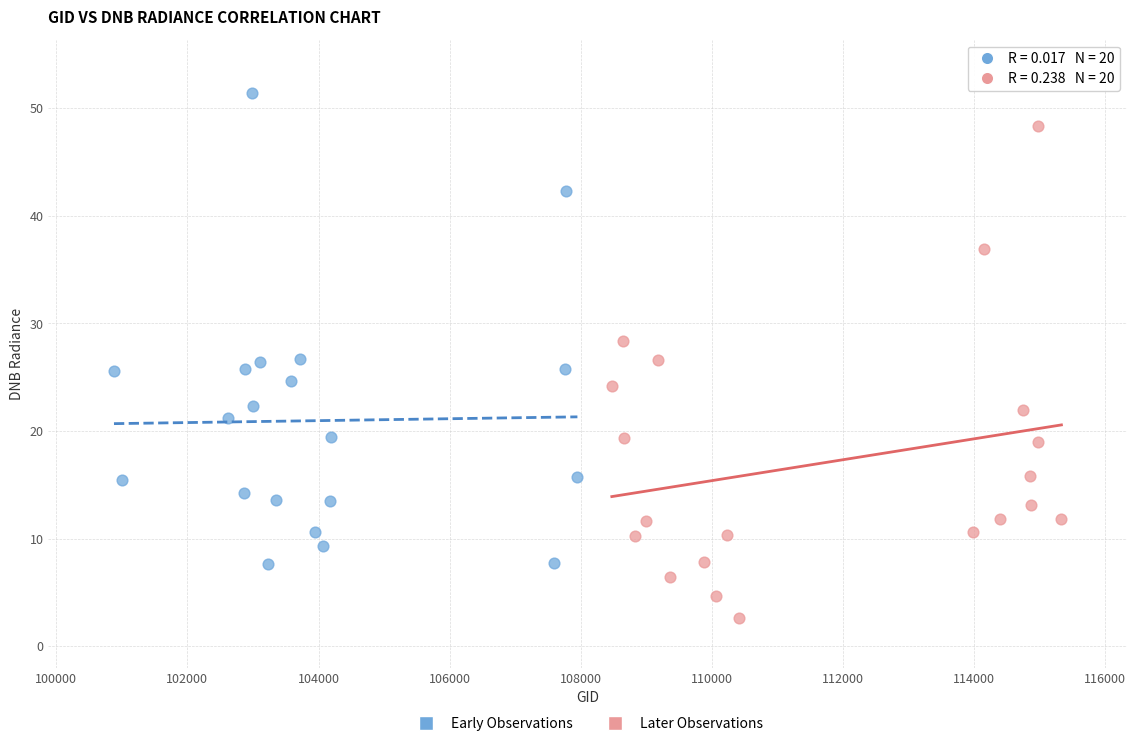

Which series contains the lowest Y value?

Later Observations